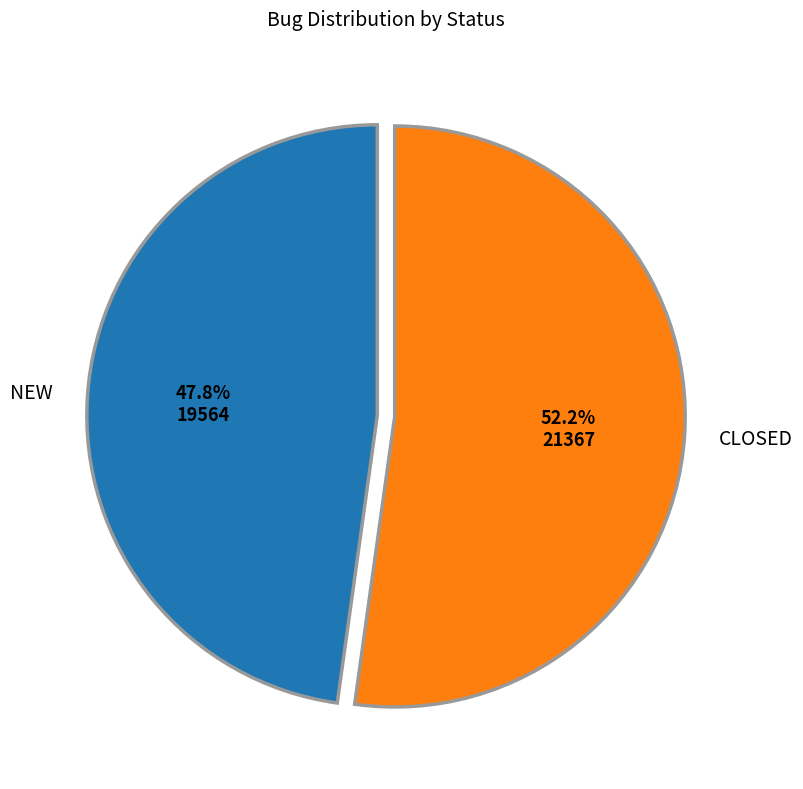

Approximately how many times larger is the value at NEW compared to CLOSED?

0.9